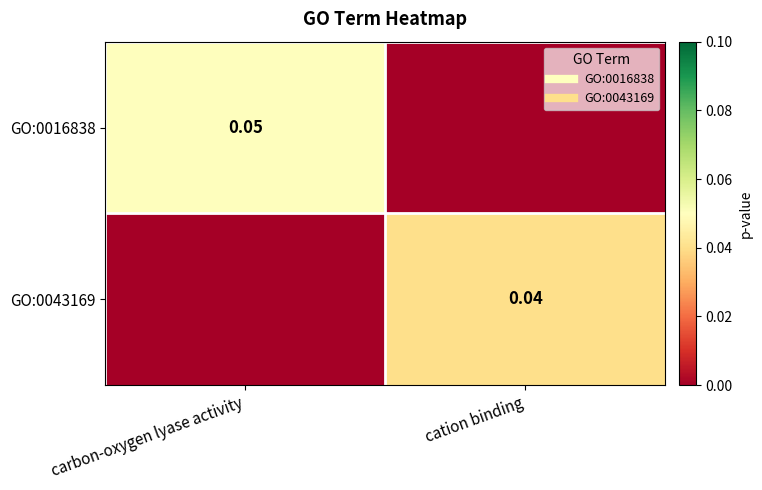

The GO:0016838 series shows 0.0 at carbon-oxygen lyase activity. True or false?

False